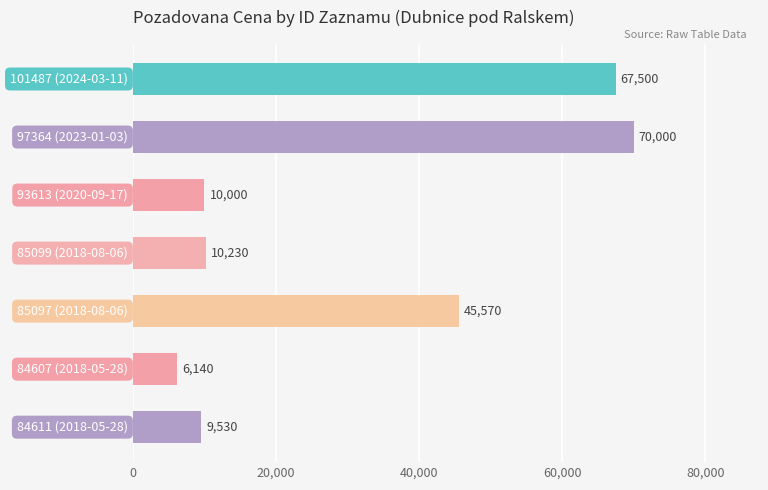

How many distinct data groups are displayed?

1